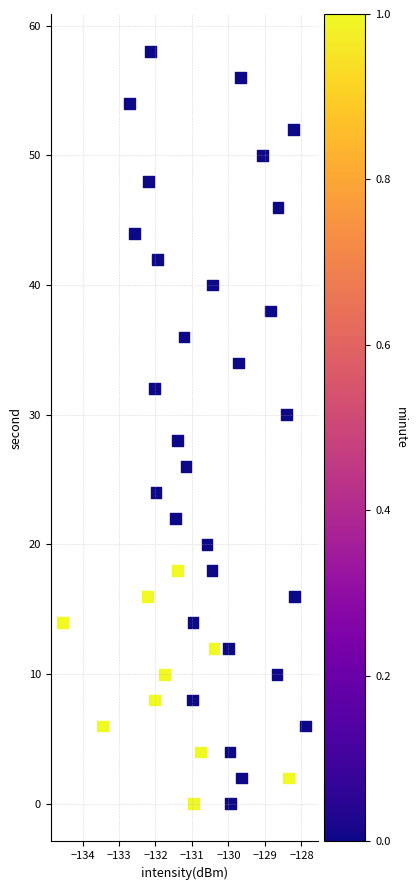

What is the range of Y values (max minus min)?

58